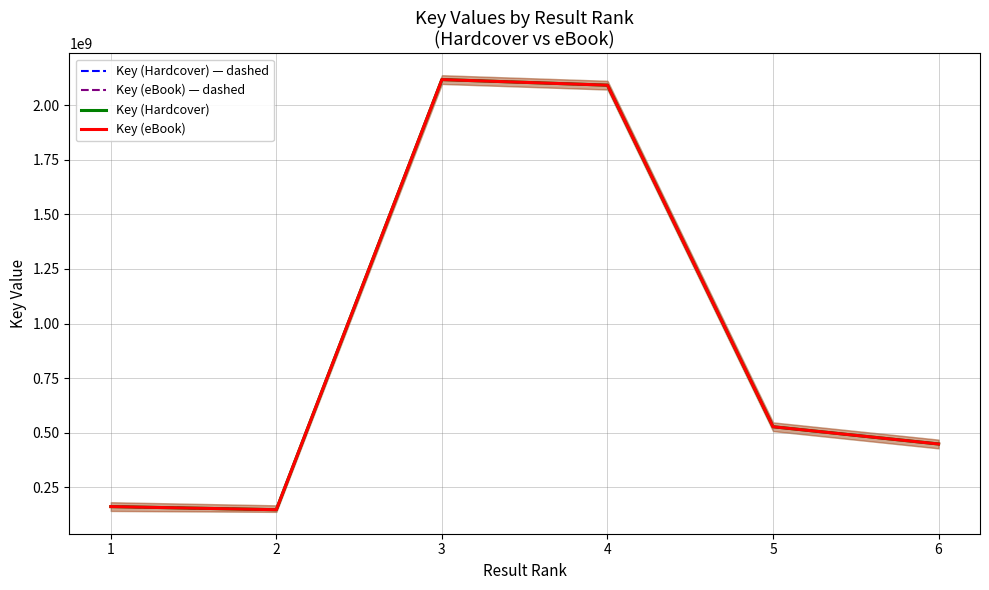

Where is Key (Hardcover) — dashed nearest to the value 1132468275?

5